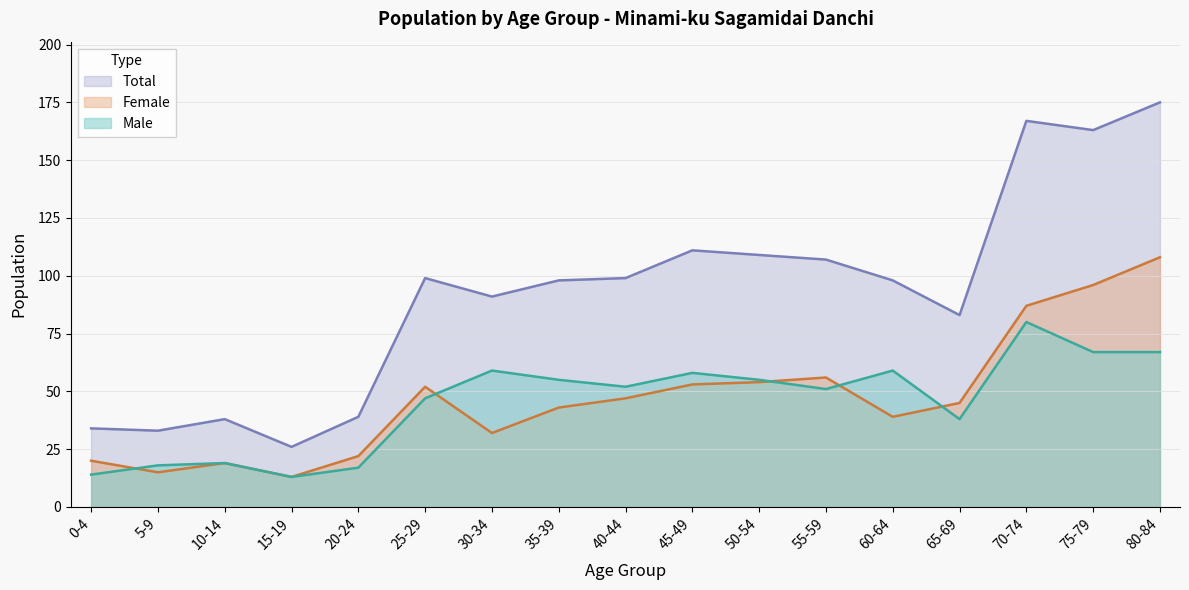

True or false: Total and Male intersect in this chart.

False